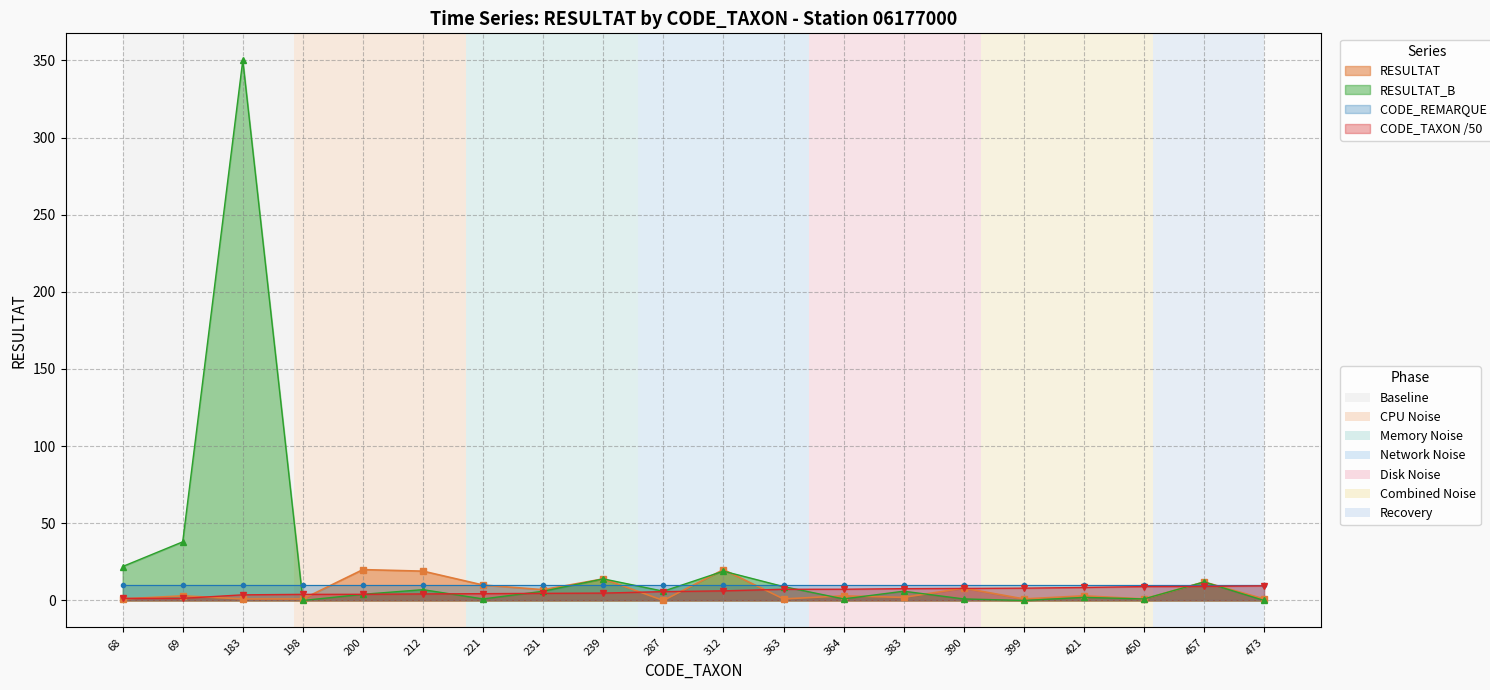

True or false: RESULTAT has more than 1 points higher than both neighbors.

True